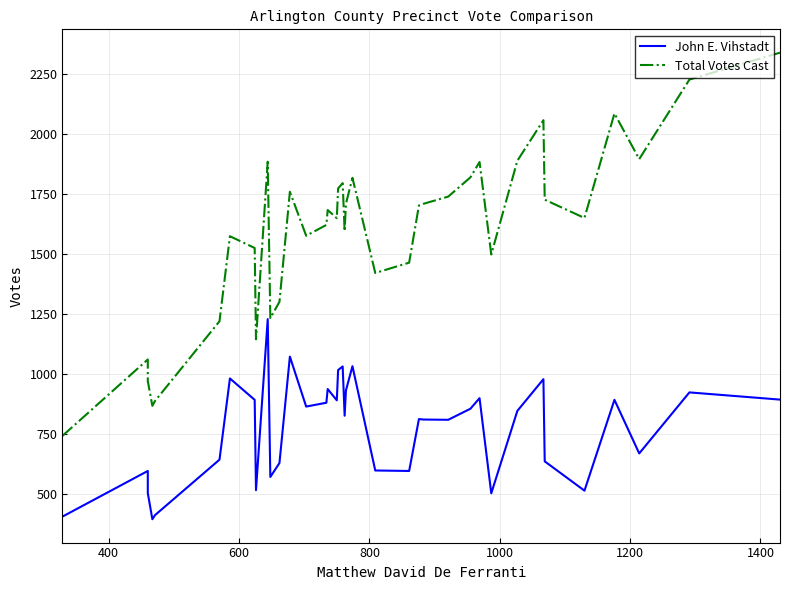

What is the maximum value shown in the chart?

2337